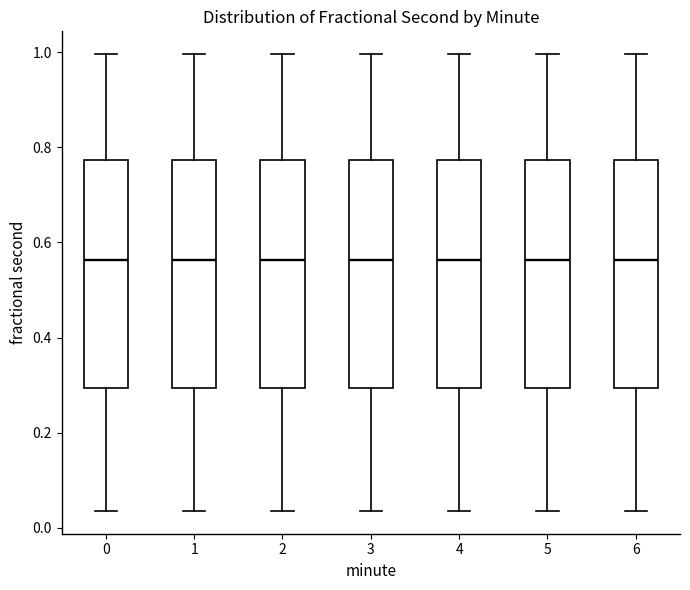

Reading left to right, transcribe this box plot: for each box, give where its median line is, the range the box spans, and where its two whiskers end, as read against the y-axis. The values are not printed on the chart, so give them approximately, as read against the axis.

0: median 0.56, box 0.30 to 0.78, whiskers 0.04 to 1.00
1: median 0.56, box 0.30 to 0.78, whiskers 0.04 to 1.00
2: median 0.56, box 0.30 to 0.78, whiskers 0.04 to 1.00
3: median 0.56, box 0.30 to 0.78, whiskers 0.04 to 1.00
4: median 0.56, box 0.30 to 0.78, whiskers 0.04 to 1.00
5: median 0.56, box 0.30 to 0.78, whiskers 0.04 to 1.00
6: median 0.56, box 0.30 to 0.78, whiskers 0.04 to 1.00